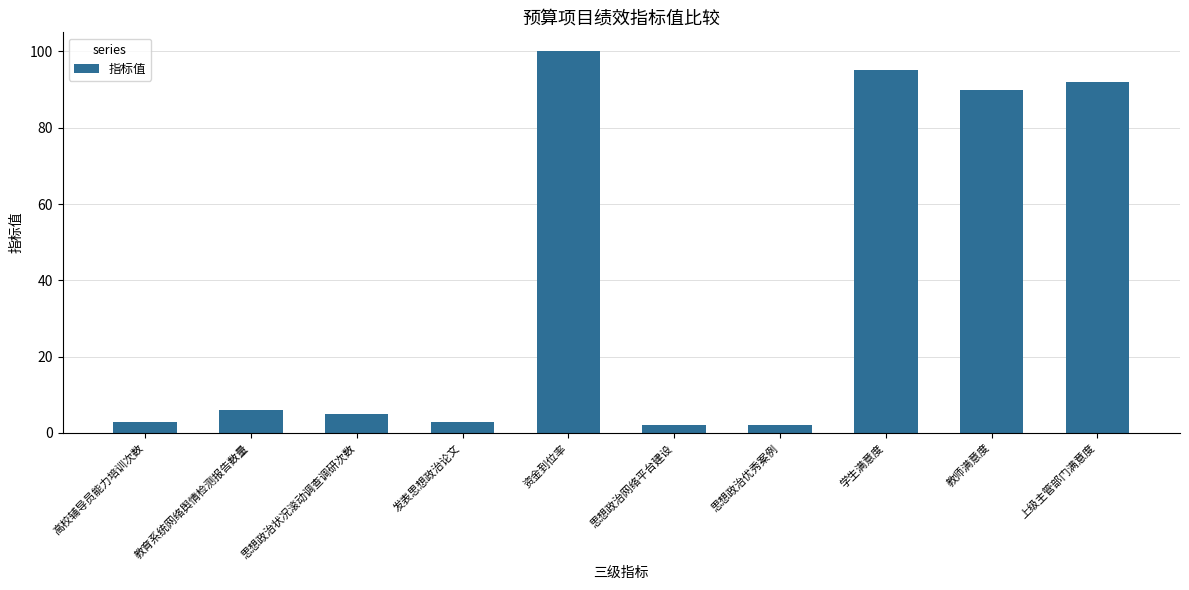

Reading left to right, what are all the values shown in this chart?

高校辅导员能力培训次数=3	教育系统网络舆情检测报告数量=6	思想政治状况滚动调查调研次数=5	发表思想政治论文=3	资金到位率=100	思想政治网络平台建设=2	思想政治优秀案例=2	学生满意度=95	教师满意度=90	上级主管部门满意度=92